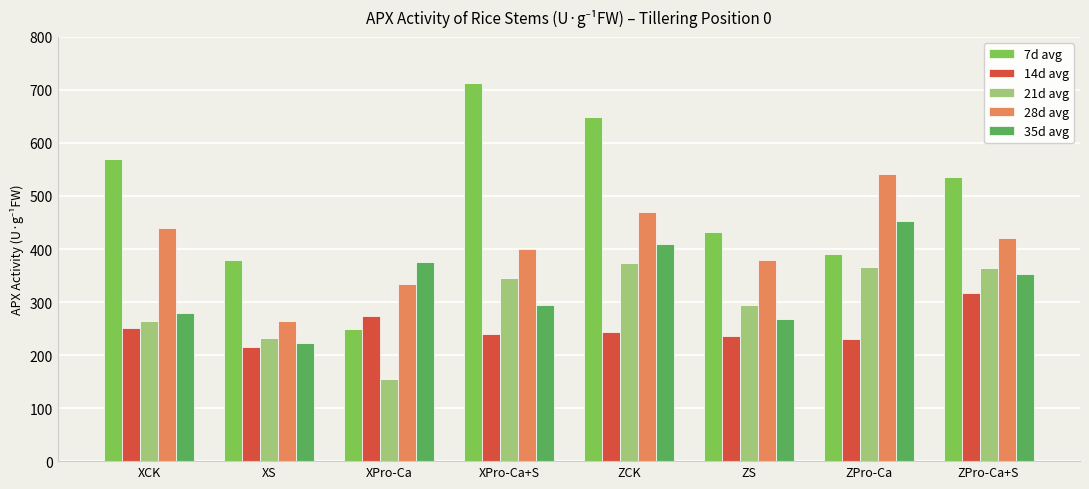

What is the sum of all 14d avg values?

2009.1